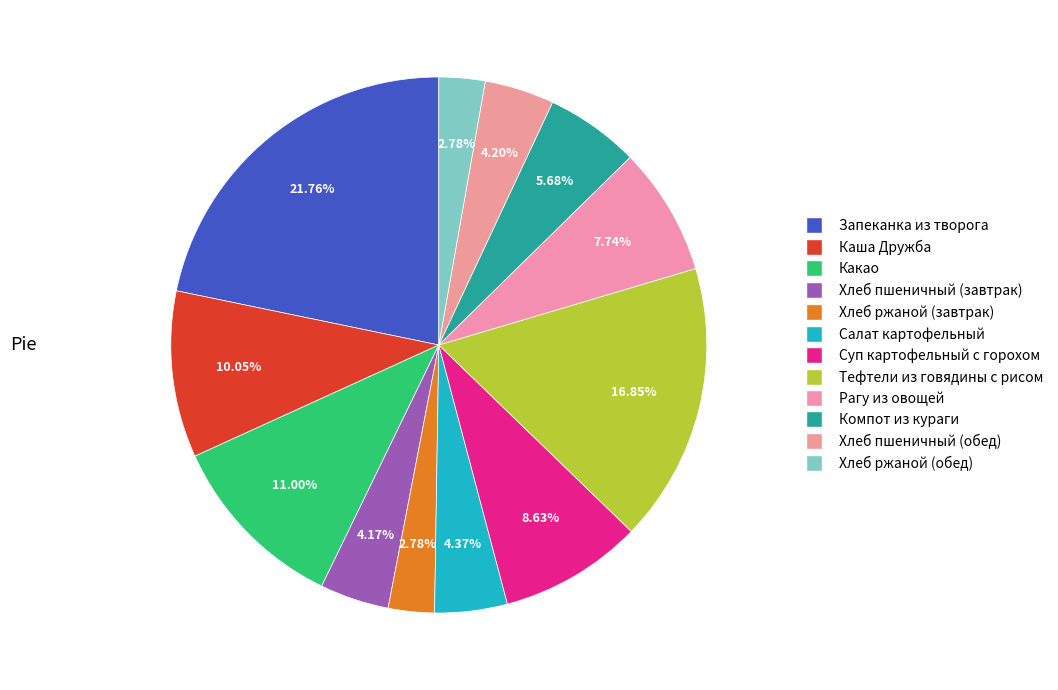

Rank the categories by value from lowest to highest.

Хлеб ржаной (завтрак), Хлеб ржаной (обед), Хлеб пшеничный (завтрак), Хлеб пшеничный (обед), Салат картофельный, Компот из кураги, Рагу из овощей, Суп картофельный с горохом, Каша Дружба, Какао, Тефтели из говядины с рисом, Запеканка из творога